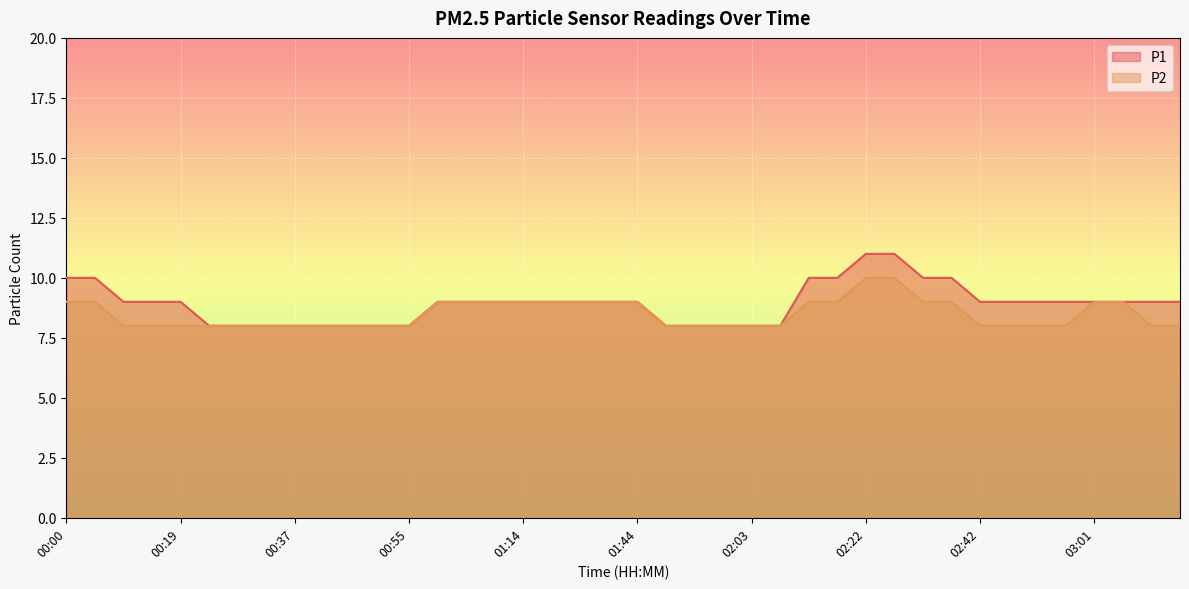

What is the label of the 27th point from the right?

01:00